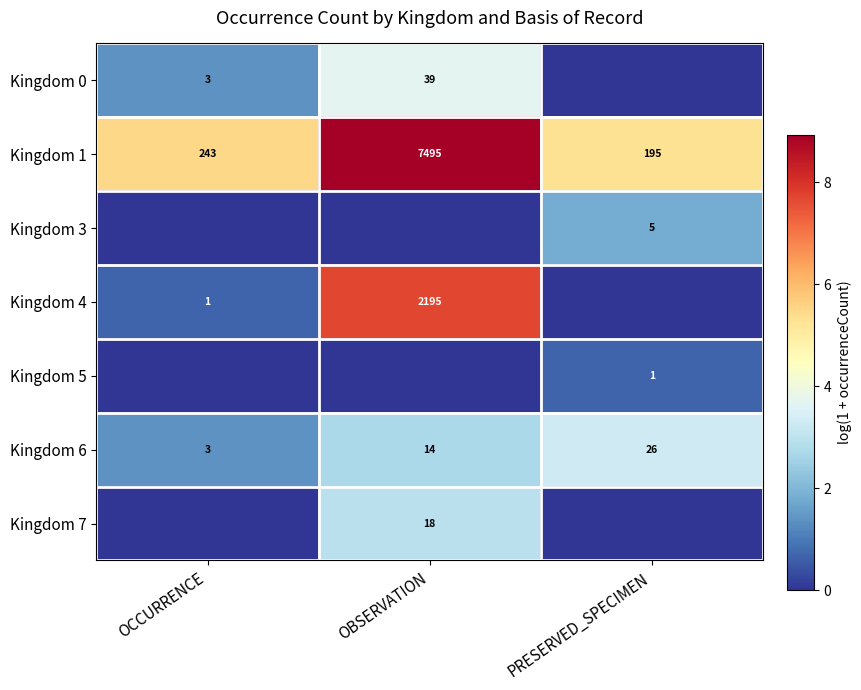

What is the approximate value of Kingdom 1 at OCCURRENCE, to the nearest 50?

250